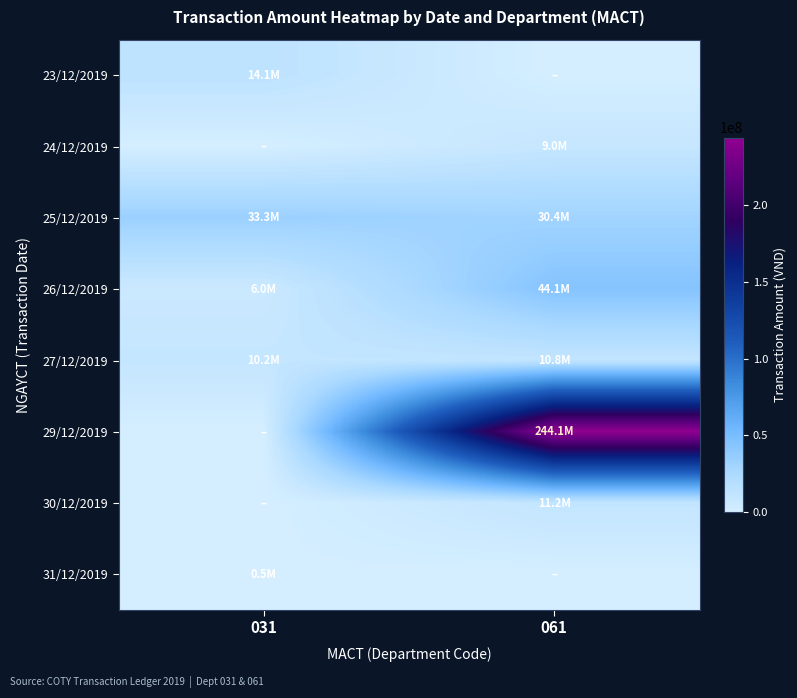

Reading left to right, what are all the values shown in this chart?

23/12/2019: 031=14069795	061=0
24/12/2019: 031=0	061=9030500
25/12/2019: 031=33336545	061=30375800
26/12/2019: 031=6000542	061=44145042
27/12/2019: 031=10161950	061=10788500
29/12/2019: 031=0	061=244125000
30/12/2019: 031=0	061=11177950
31/12/2019: 031=526000	061=0